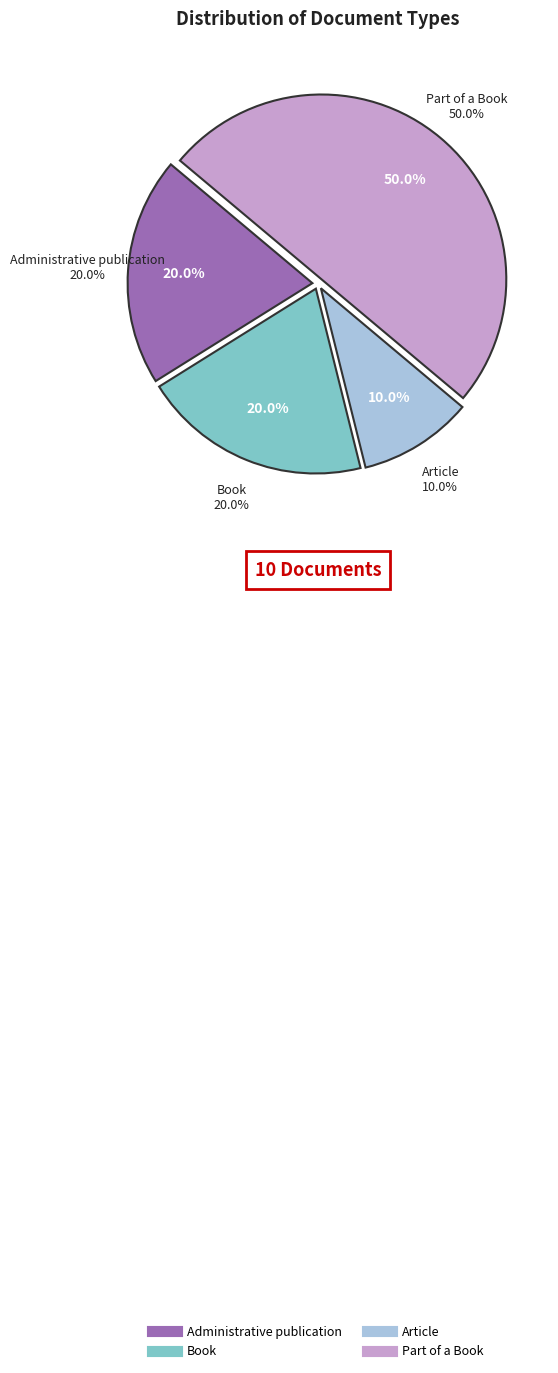

Is there a majority slice in this chart?

No